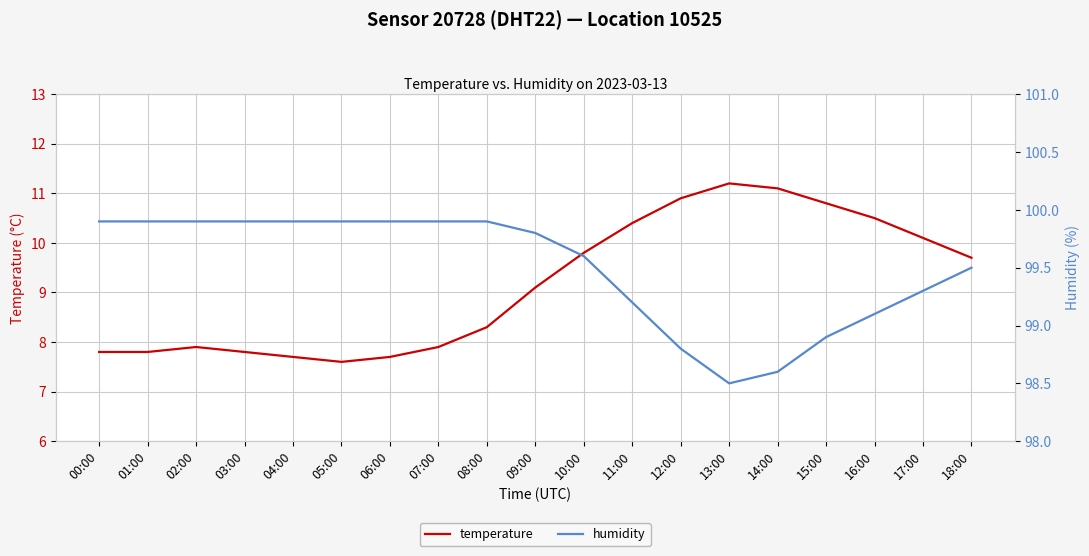

How many data points in humidity are less than 99?

4